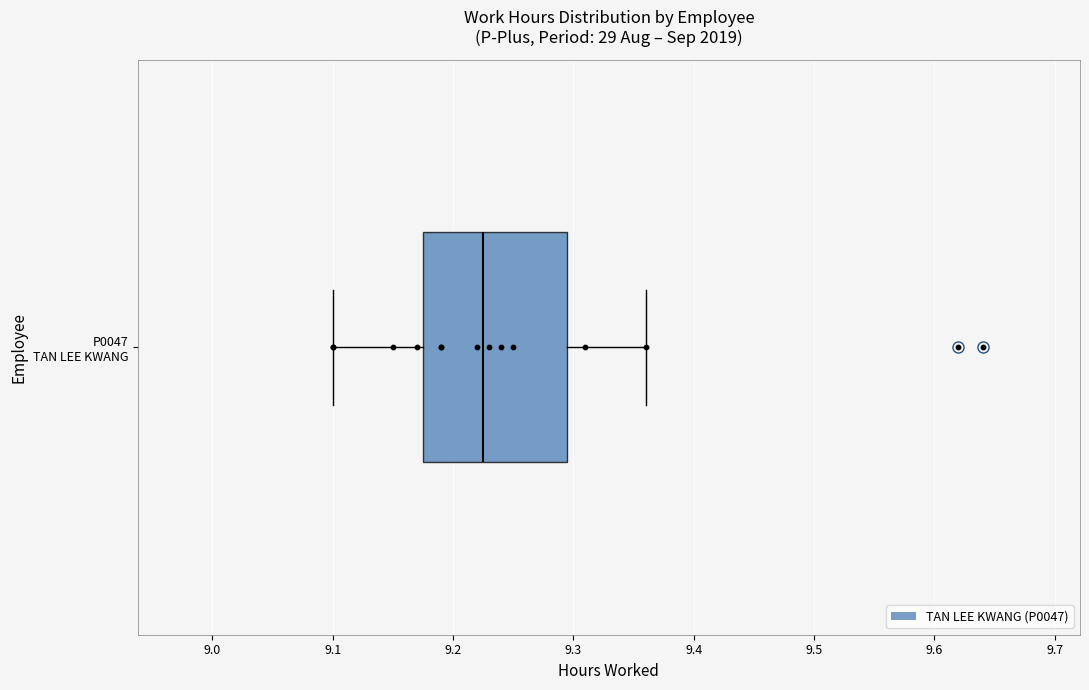

Transcribe this box plot: give where the median line is, the range the box spans, and where the two whiskers end, as read against the x-axis. The values are not printed on the chart, so give them approximately, as read against the axis.

median 9.23, box 9.18 to 9.30, whiskers 9.10 to 9.36